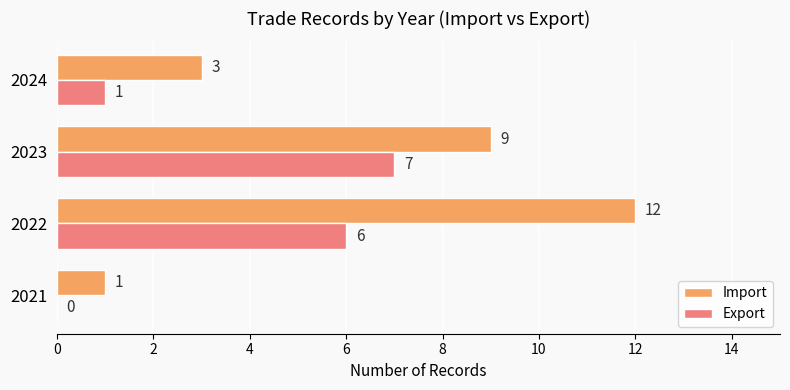

How many Export values are between 1 and 7?

3